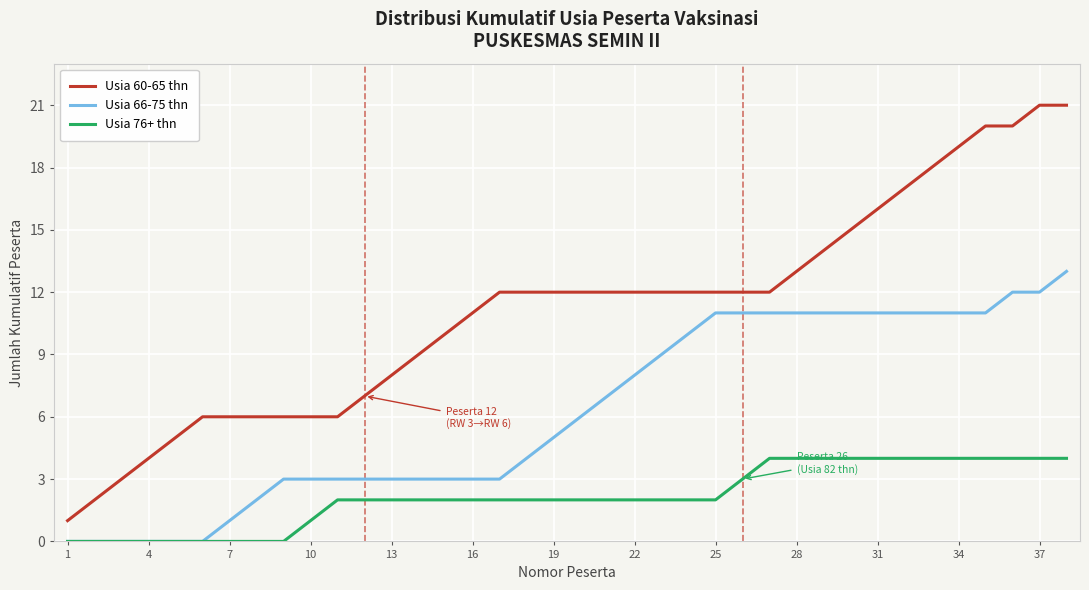

True or false: Usia 60-65 thn and Usia 66-75 thn intersect in this chart.

False